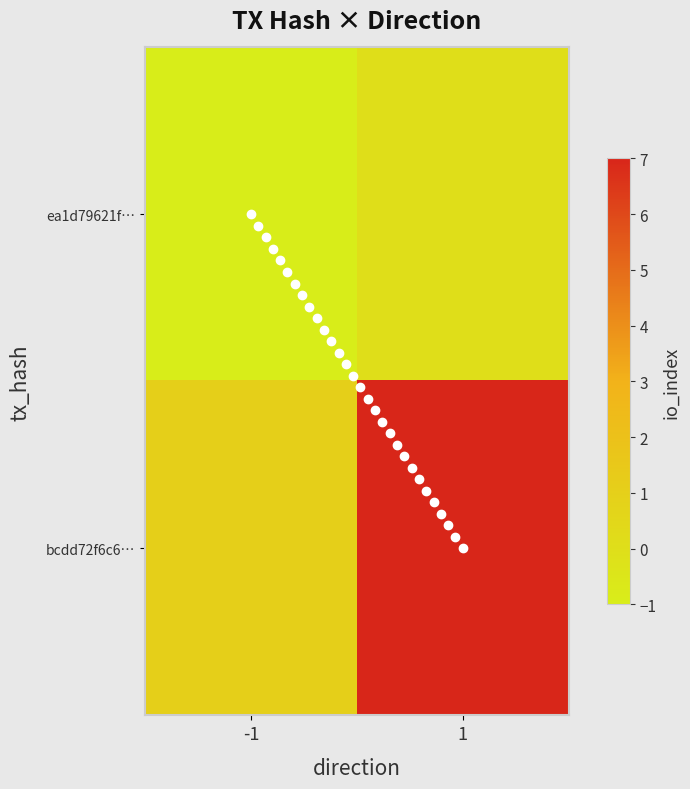

Is it true that bcdd72f6c6… equals 0 at -1?

False